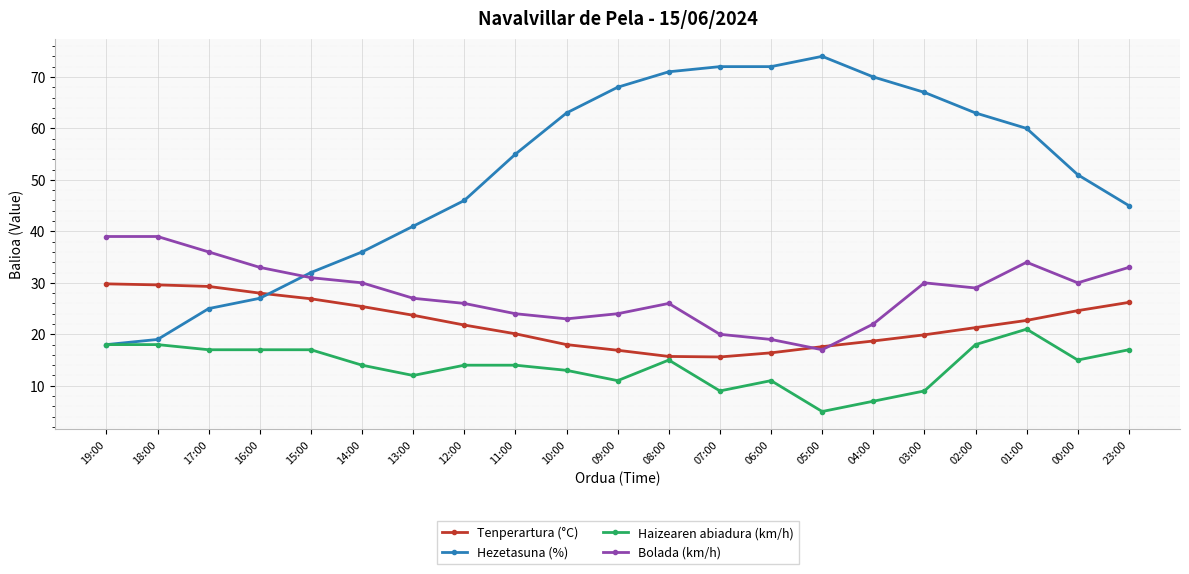

The Haizearen abiadura (km/h) series shows 30.2 at 01:00. True or false?

False